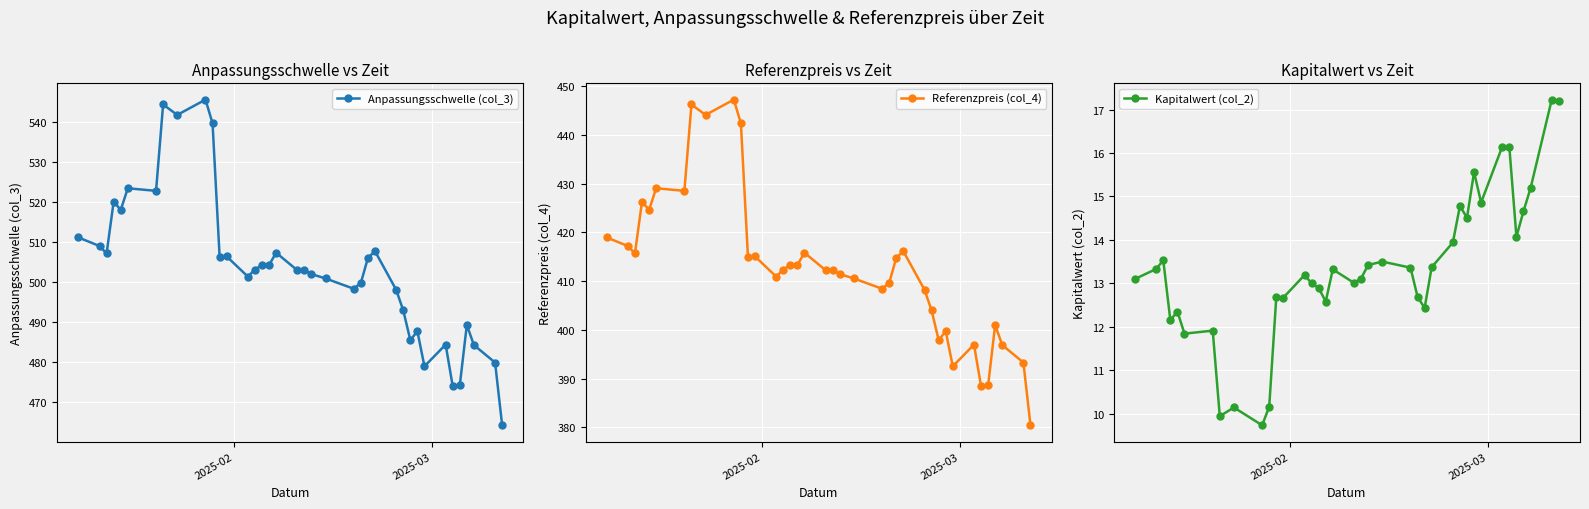

Which series has the largest total across all categories?

Anpassungsschwelle (col_3)